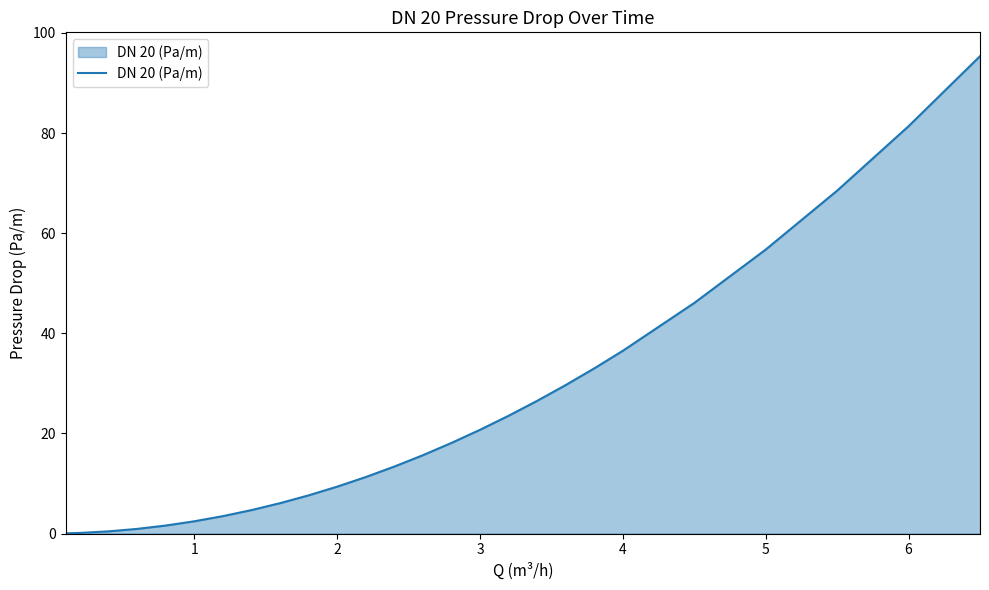

What is the difference between the maximum and minimum values?

95.3